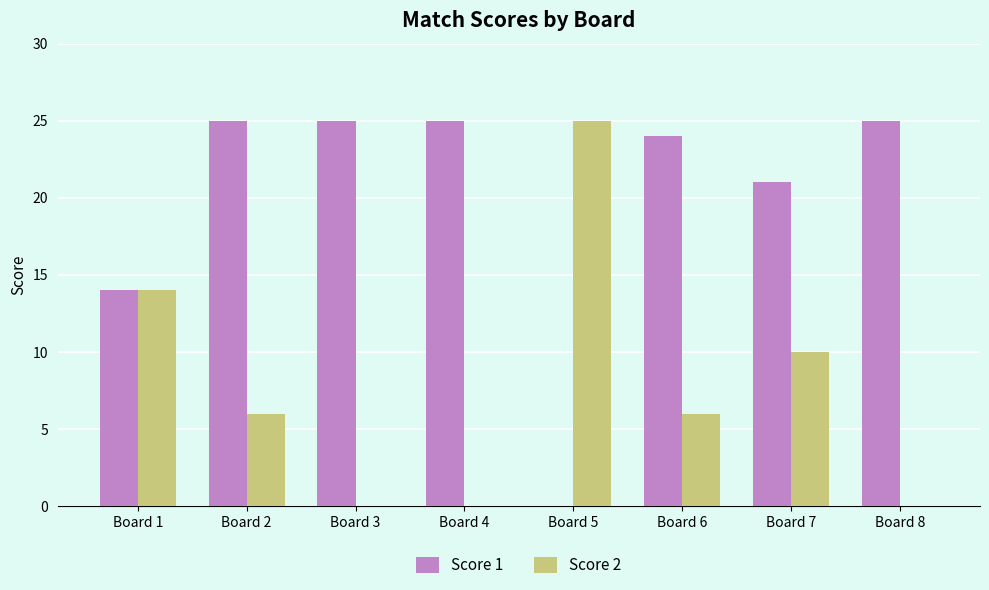

What are all the series names shown in the legend?

Score 1, Score 2